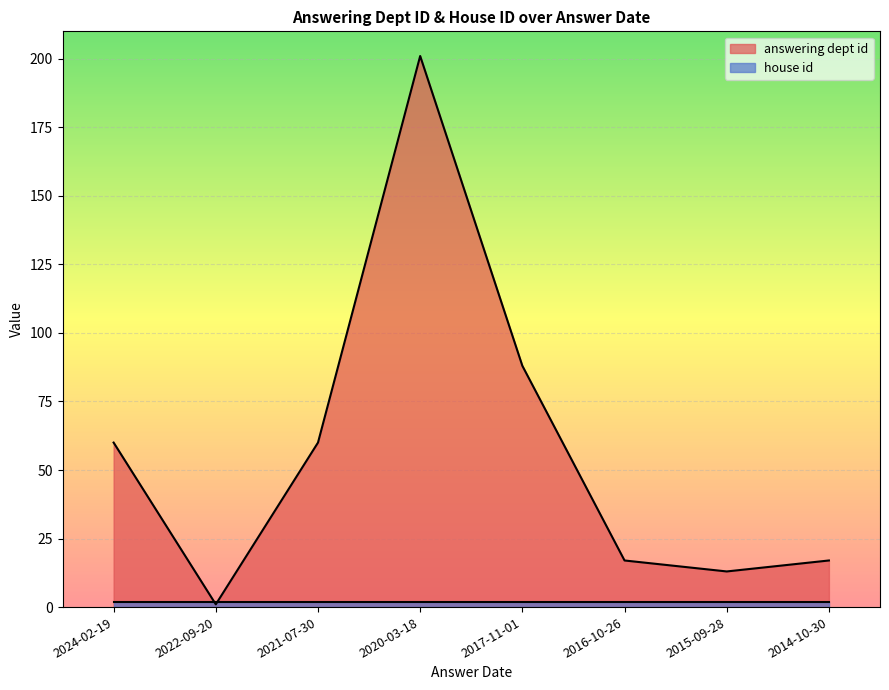

What is the difference between the maximum and minimum values?

200